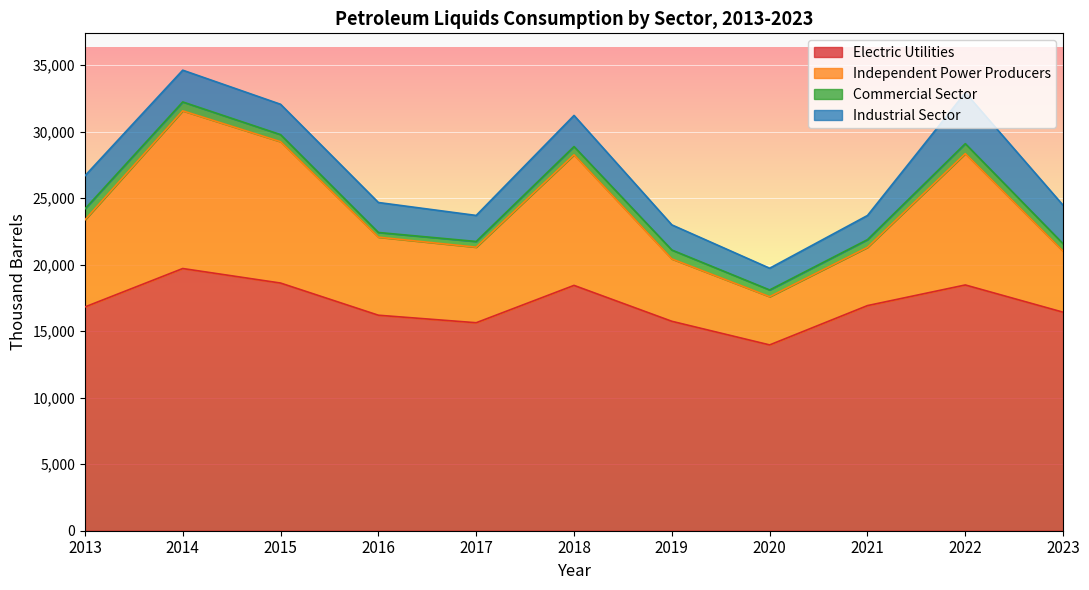

How many interior local peaks does the Electric Utilities series have?

3